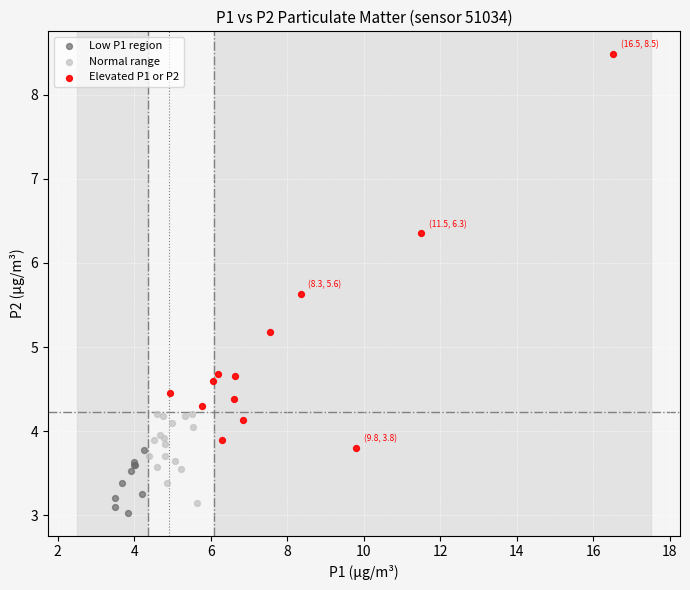

Which series reaches the maximum Y coordinate?

Elevated P1 or P2